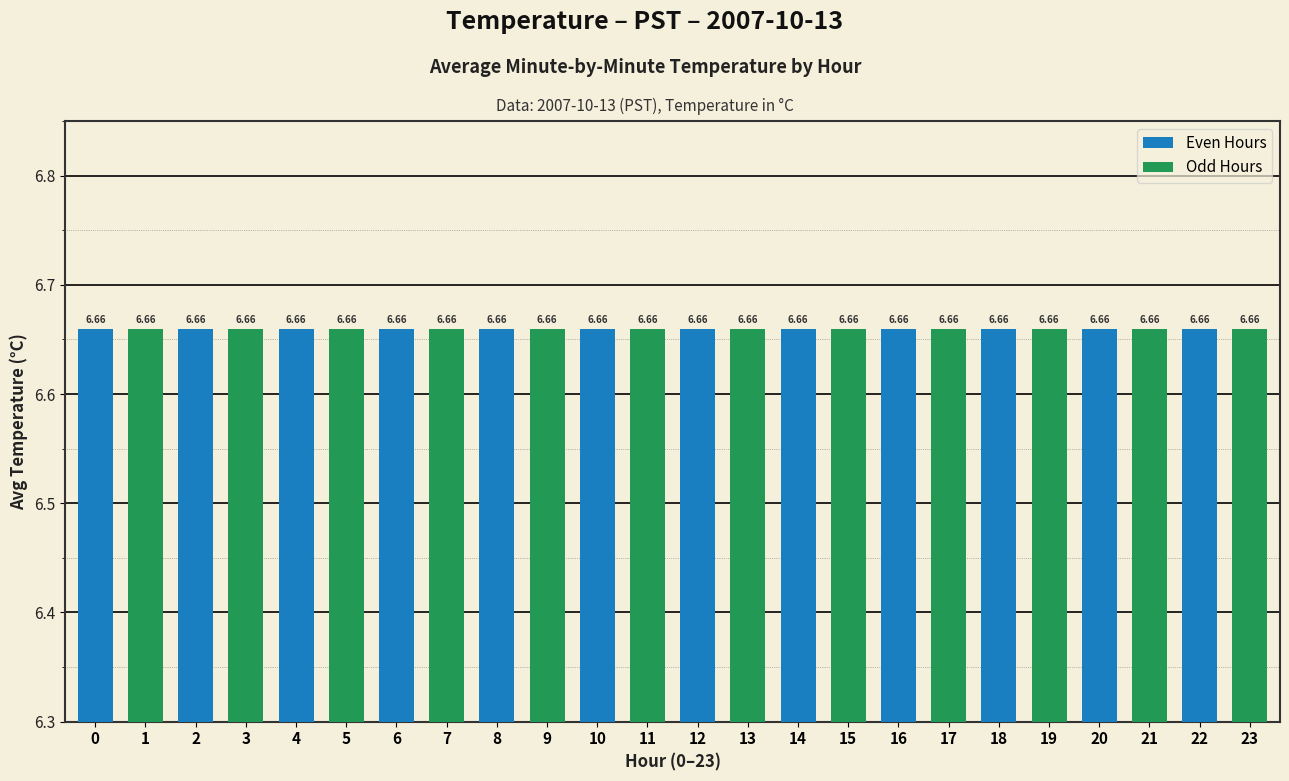

Which label corresponds to the smallest value in the chart?

23